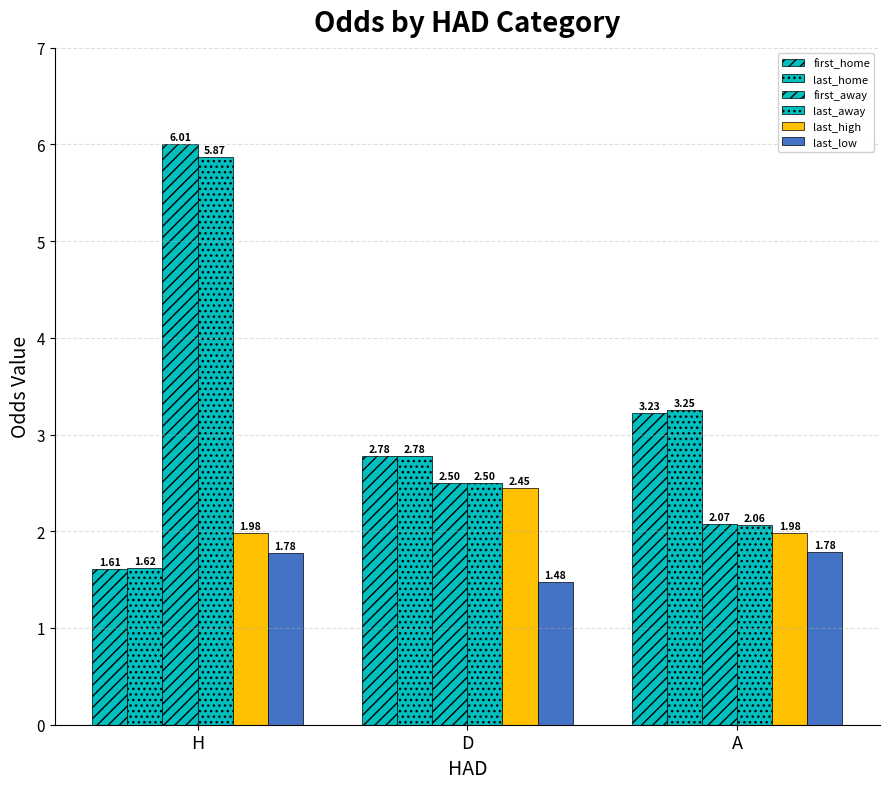

What is the difference between the last_home values at D and H?

1.2